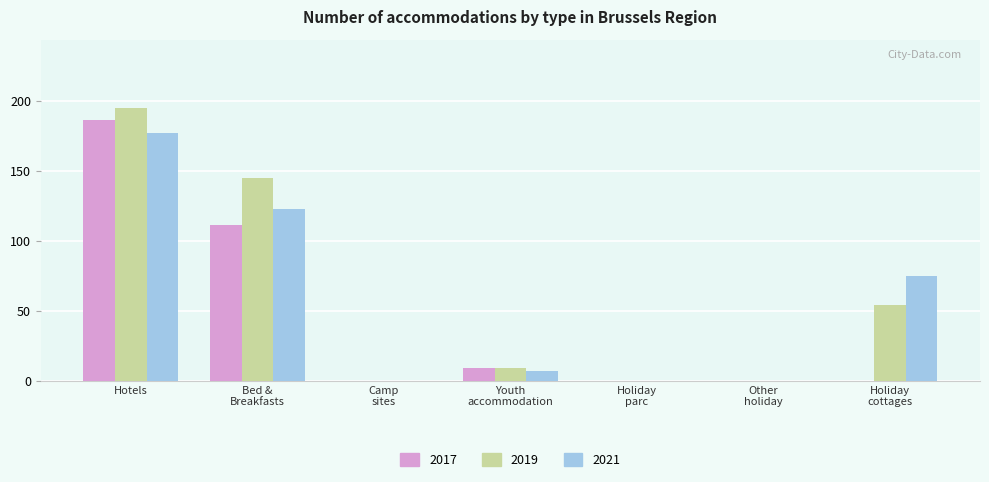

Which category has the highest value across all series?

Hotels